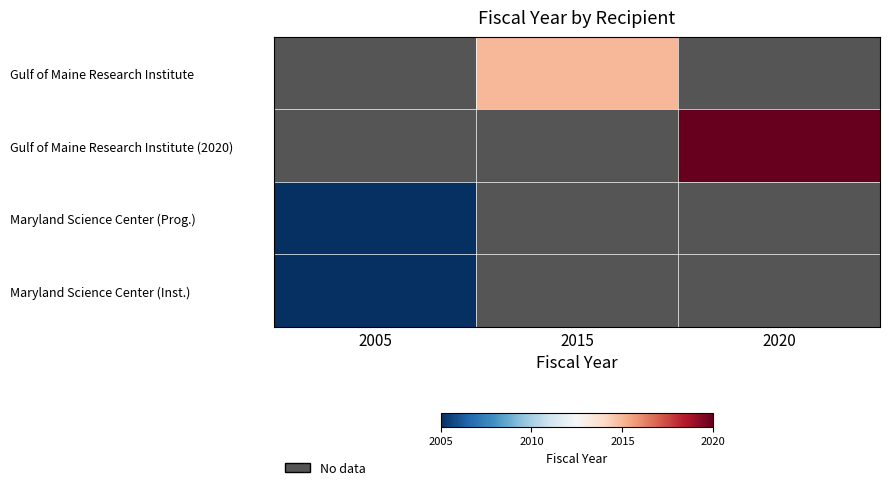

At which label is Maryland Science Center (Inst.) closest to 2005?

2005